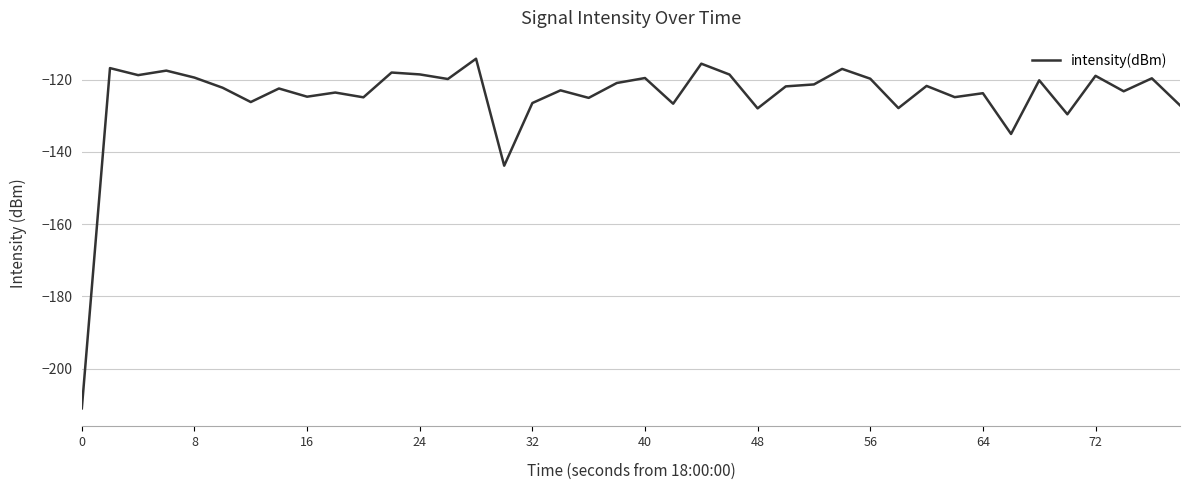

What is the maximum value shown in the chart?

-114.2